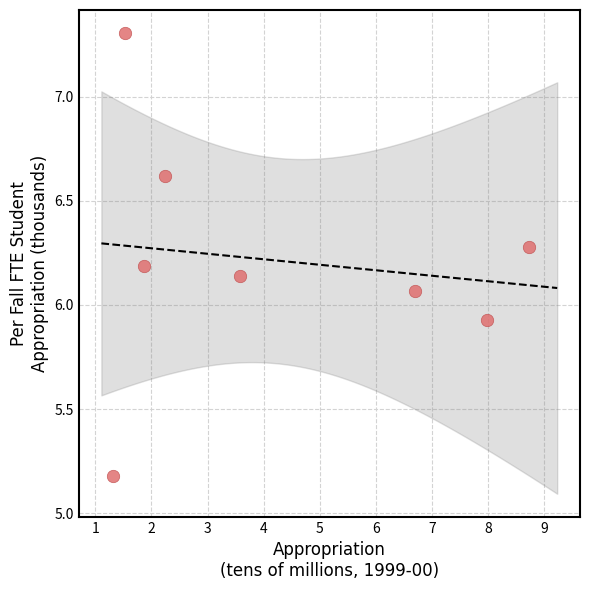

What is the range of Y values (max minus min)?

2.1